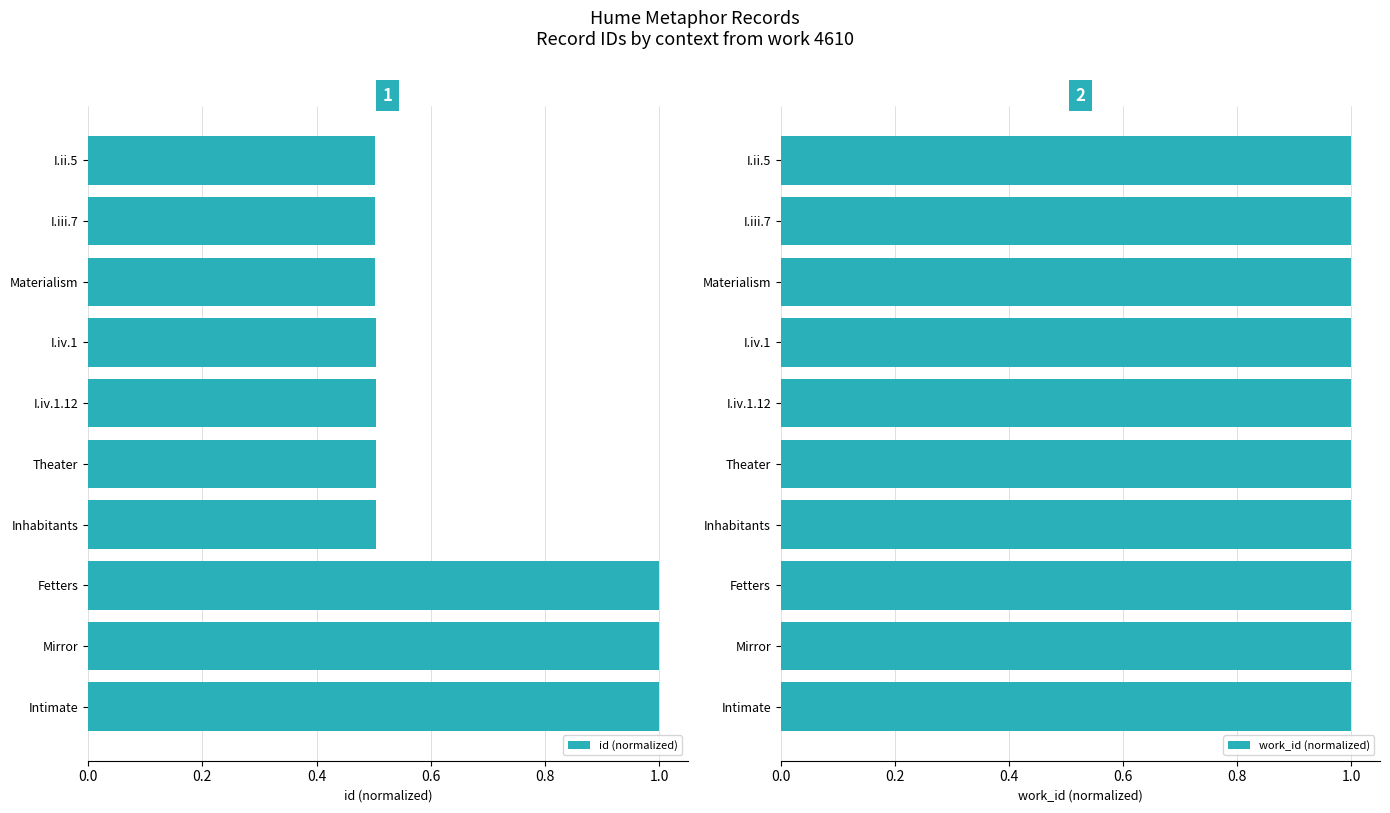

What are all the series names shown in the legend?

id (normalized), work_id (normalized)